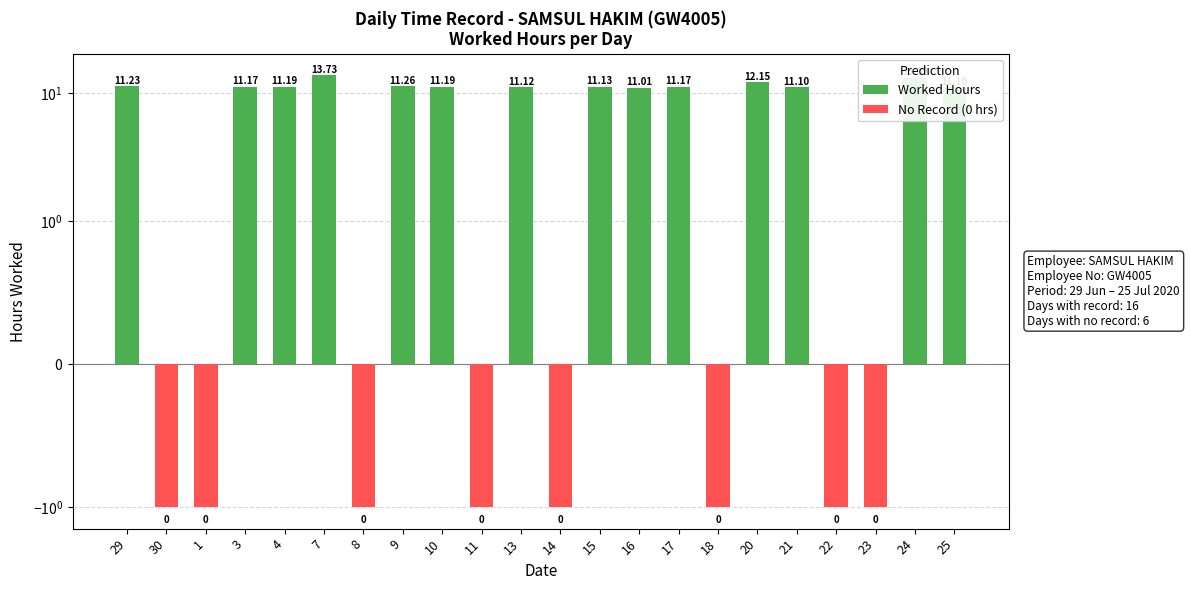

Where does the Worked Hours series first go above 11?

29